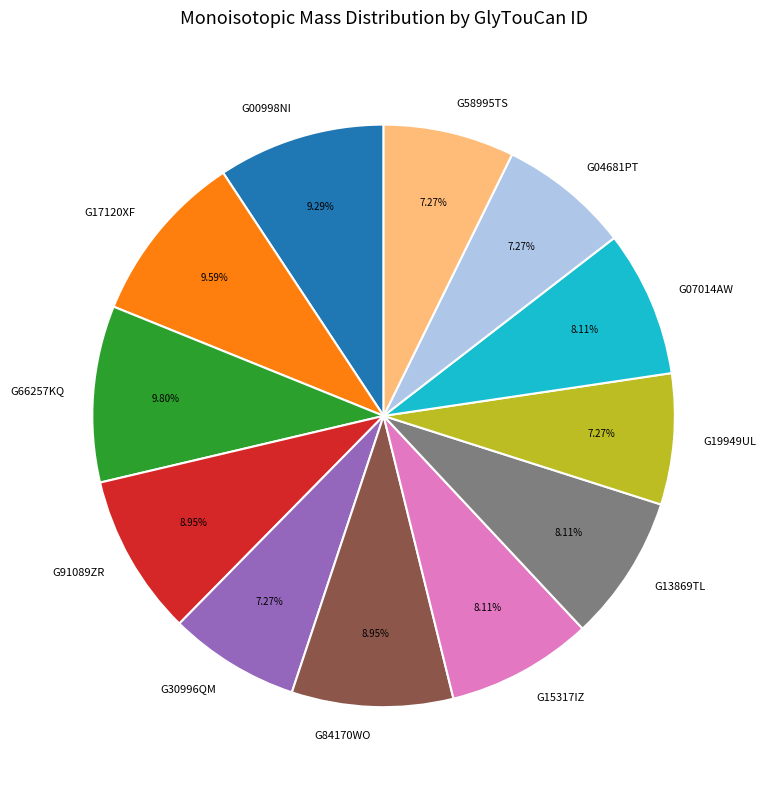

Is the sum of G07014AW and G00998NI greater than half?

No